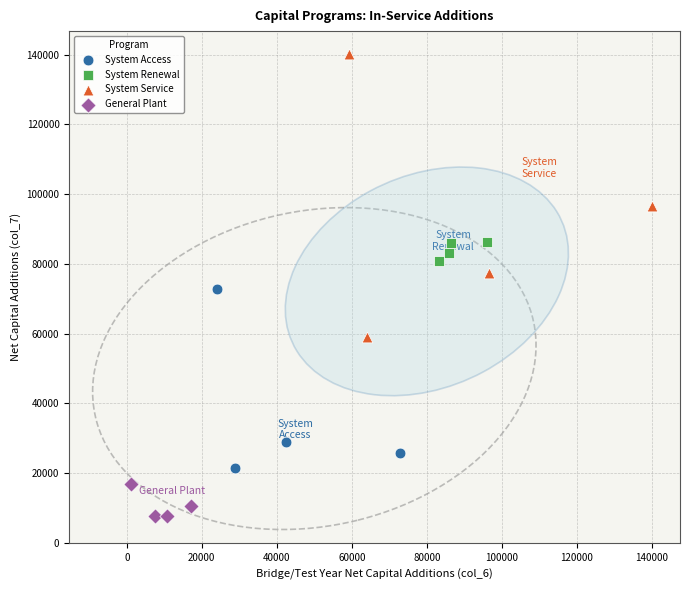

What are all the series names shown in the legend?

System Access, System Renewal, System Service, General Plant